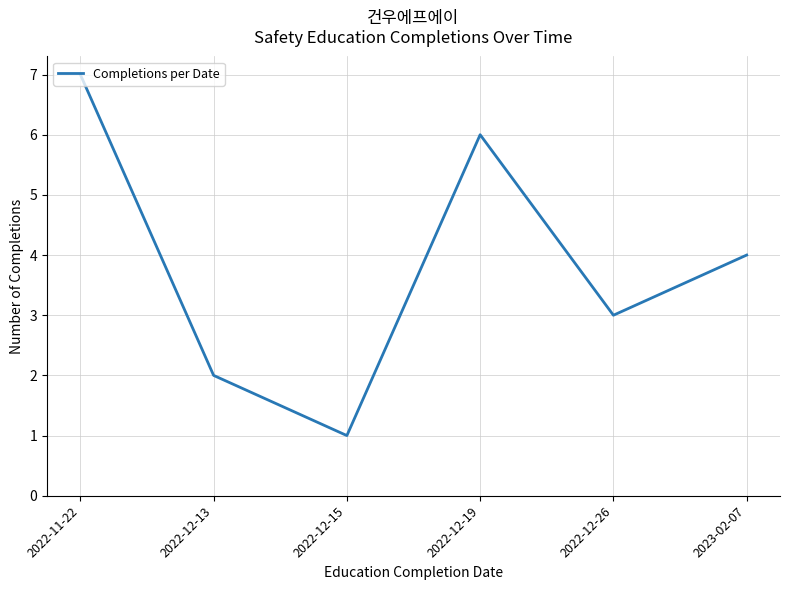

Which label corresponds to the smallest value in the chart?

2022-12-15